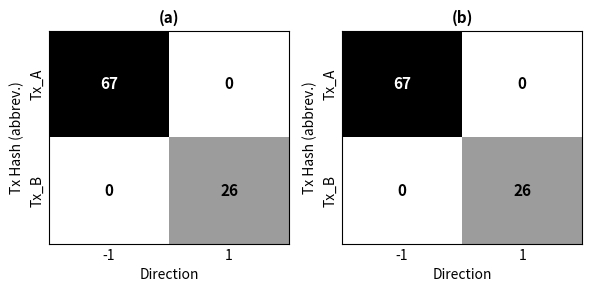

True or false: Tx_A has a value of -32 at 1.

False